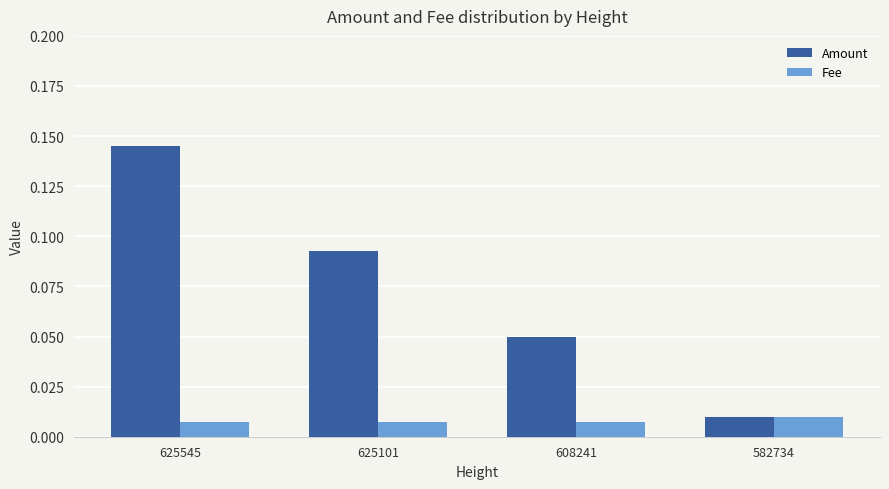

Which category has the highest value in the Fee series?

582734